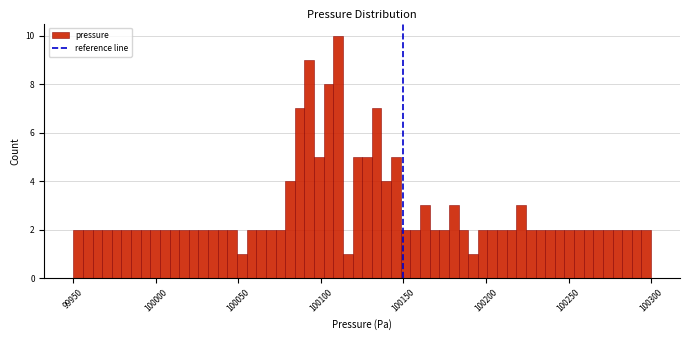

Read against the x-axis, roughly where is the centre of the tallest bar?

100110